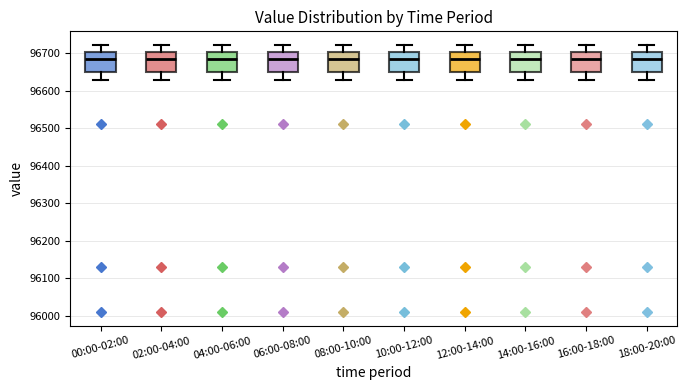

Where does the lower whisker of the box for 00:00-02:00 end on the y-axis? The values are not printed on the chart, so give them approximately, as read against the axis.

96630